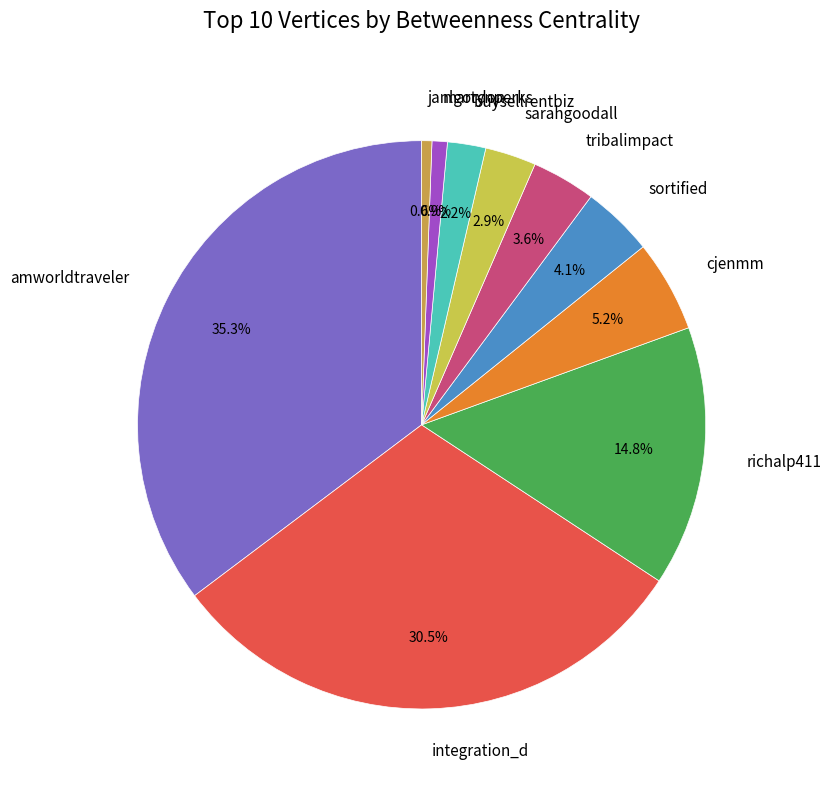

What percentage is NOT represented by amworldtraveler?

64.7%